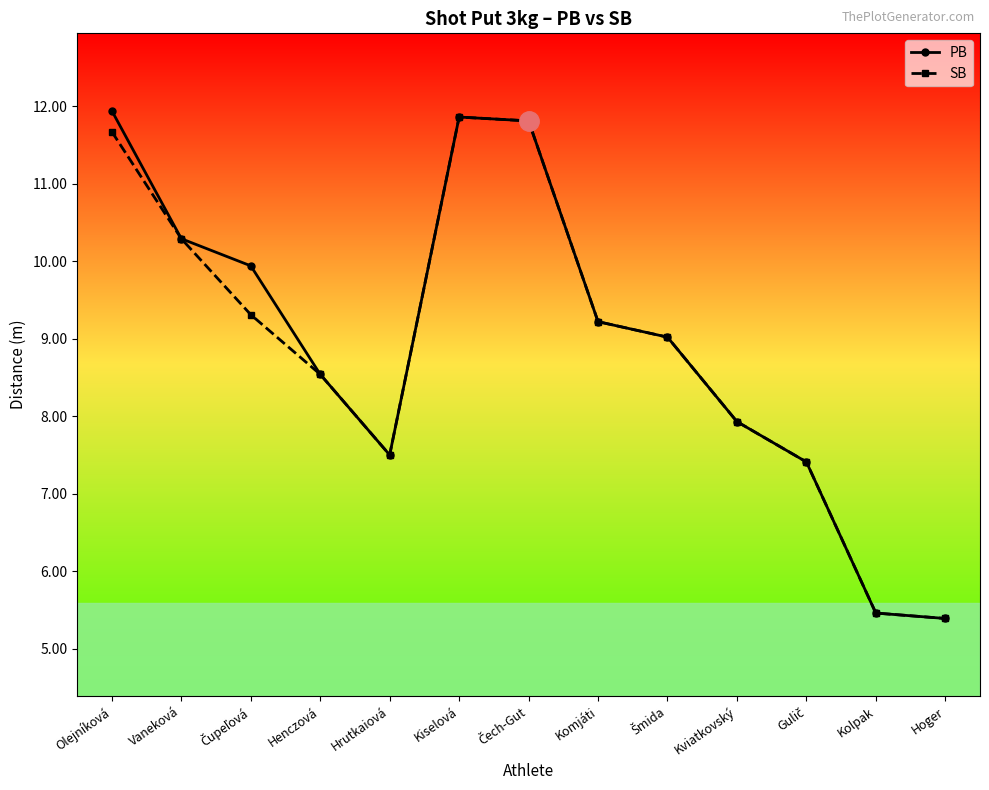

How many data points in PB are less than 9?

6